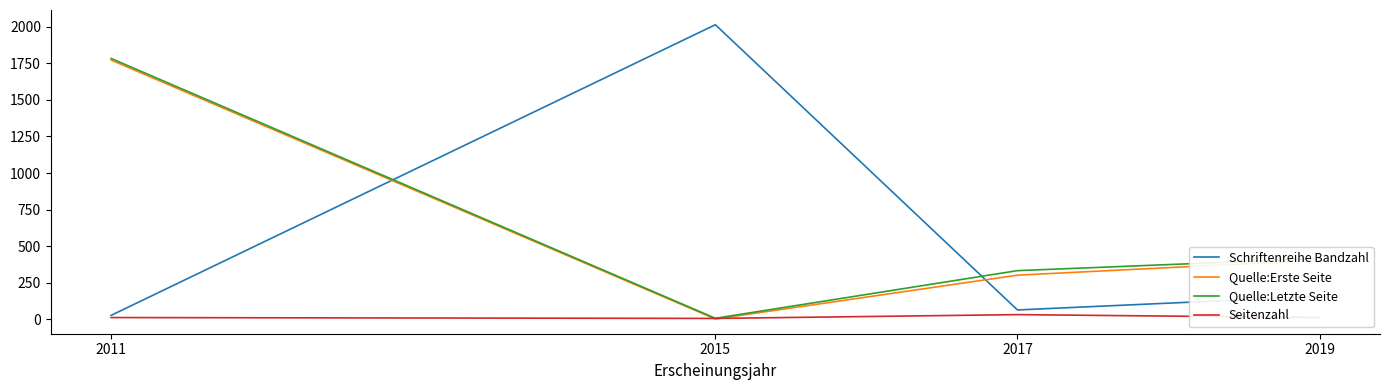

What is the smallest value displayed?

1